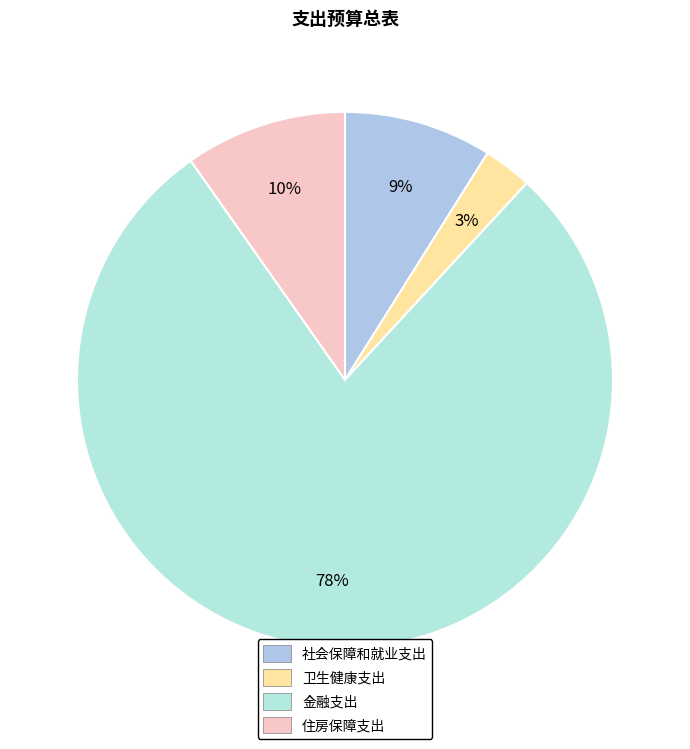

How many segments does this pie chart have?

4